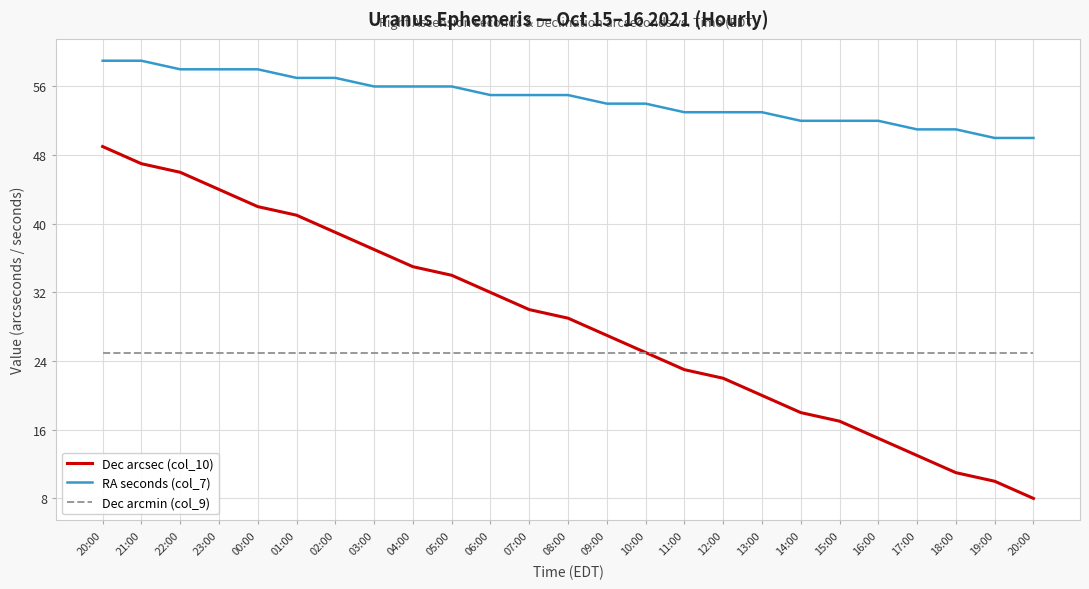

True or false: Dec arcmin (col_9) has a value of 25 at 19:00.

True